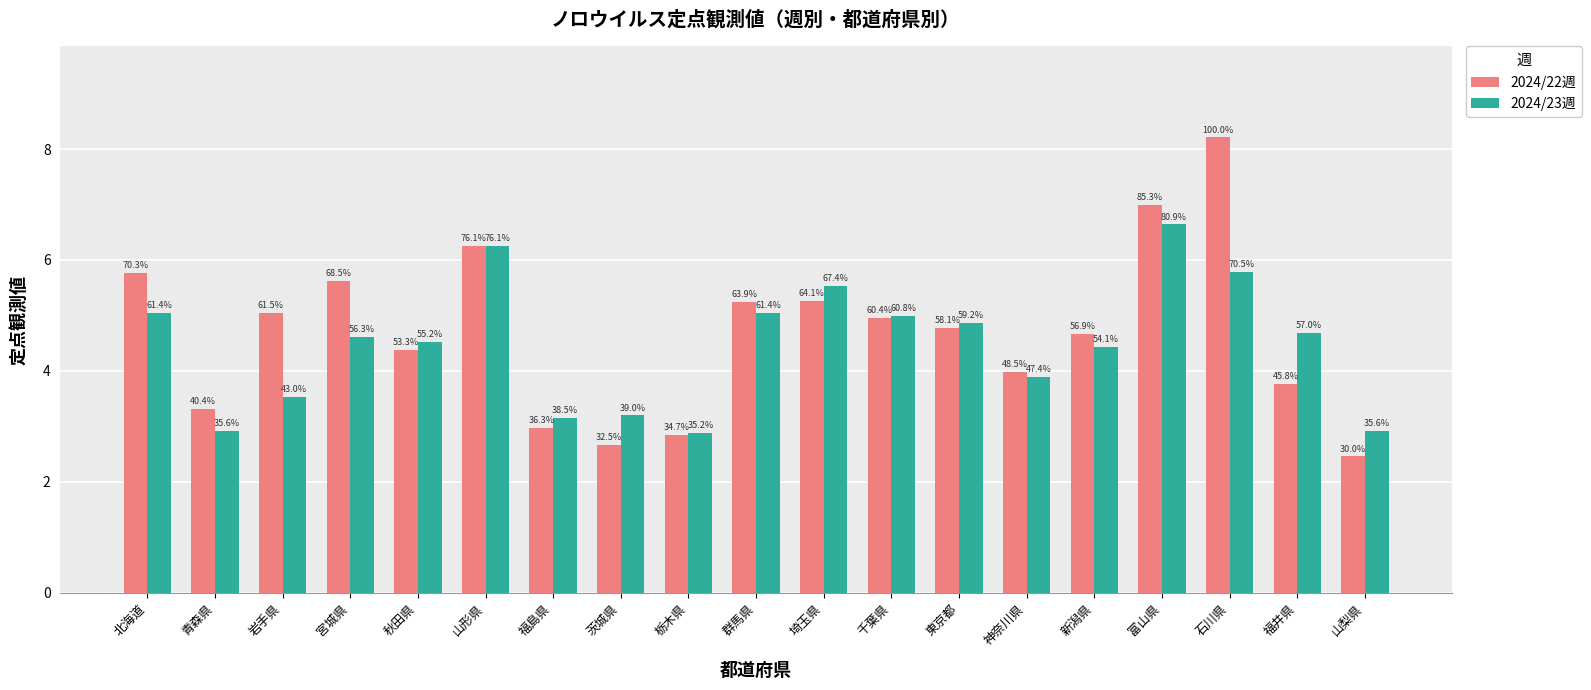

What is the average value of the 2024/22週 series?

4.7